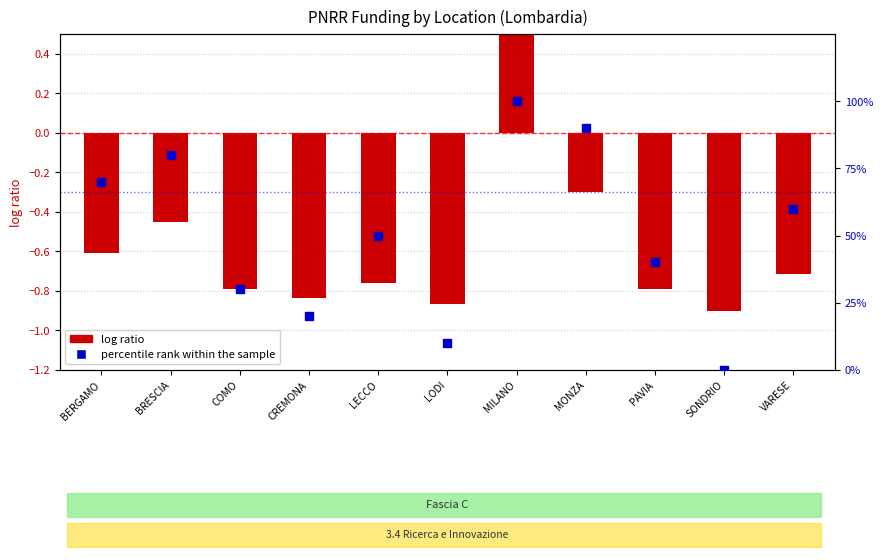

What is the change in value from BRESCIA to LODI?

-70